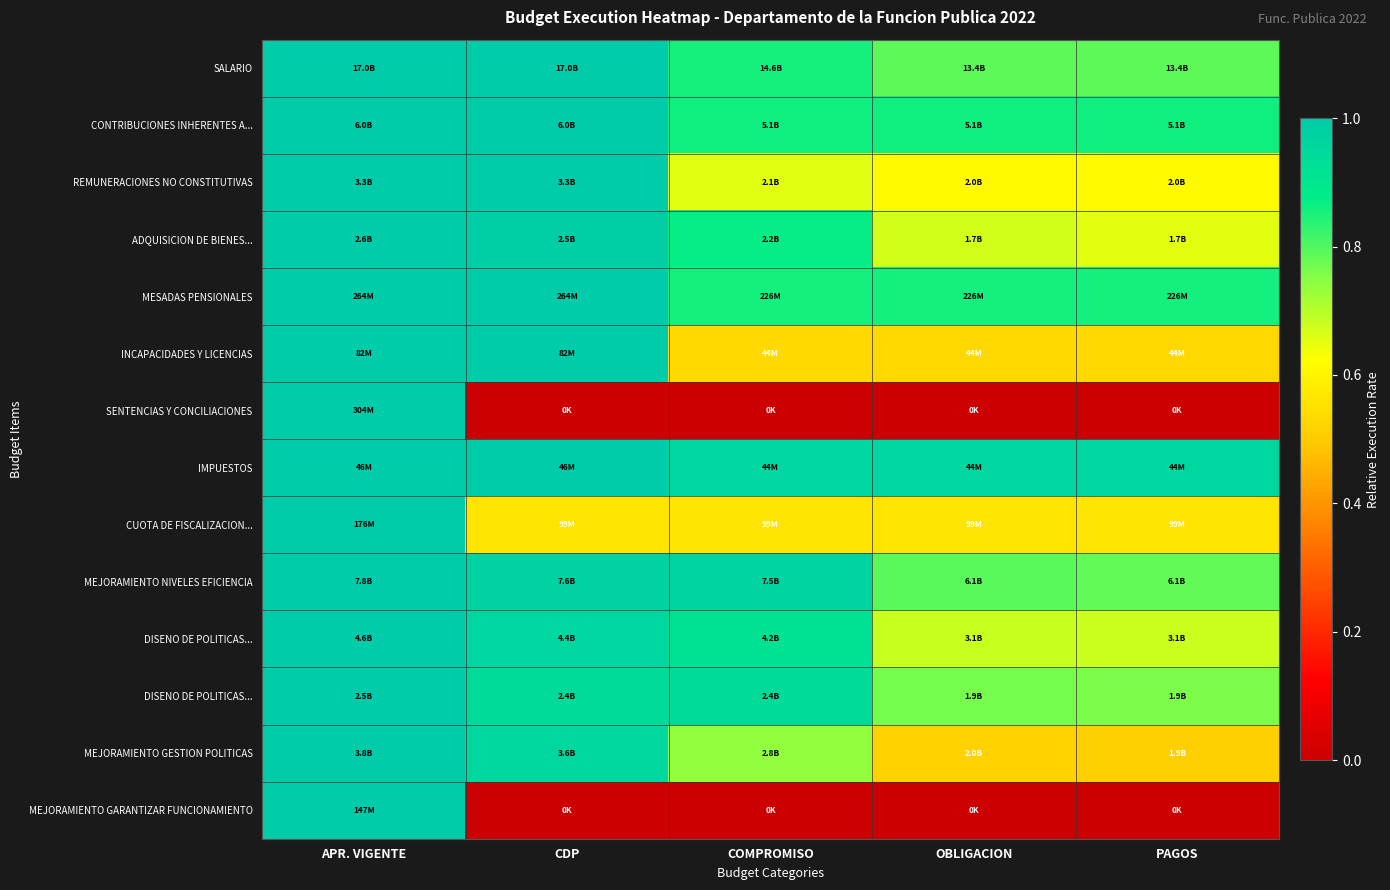

What is the difference between the highest and lowest values at CDP?

1.0